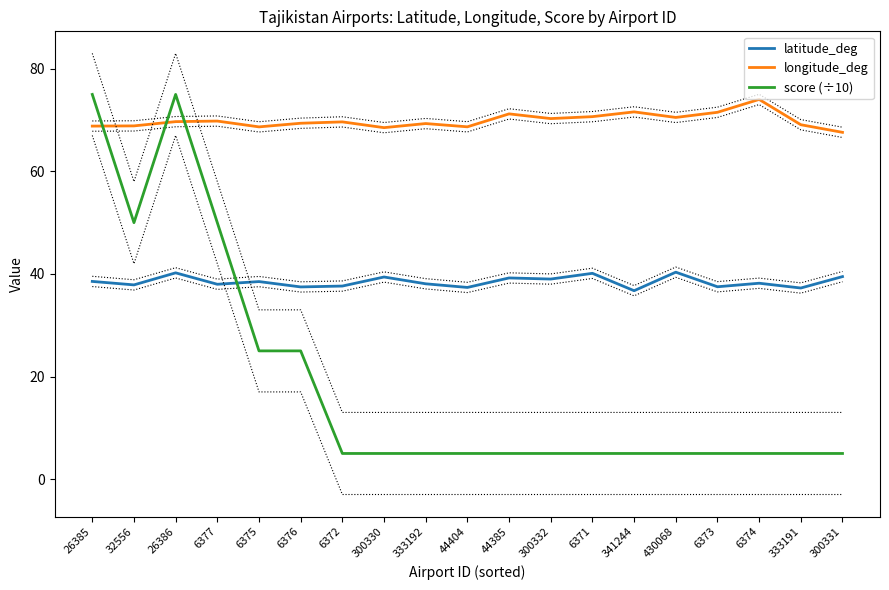

Reading right to left, transcribe all the data shown in this chart.

latitude_deg: 300331=39.5	333191=37.3	6374=38.2	6373=37.5	430068=40.3	341244=36.7	6371=40.1	300332=39.0	44385=39.2	44404=37.4	333192=38.1	300330=39.4	6372=37.6	6376=37.5	6375=38.5	6377=38.0	26386=40.2	32556=37.9	26385=38.5
longitude_deg: 300331=67.6	333191=69.1	6374=74.0	6373=71.5	430068=70.5	341244=71.6	6371=70.7	300332=70.3	44385=71.2	44404=68.7	333192=69.3	300330=68.5	6372=69.6	6376=69.4	6375=68.7	6377=69.8	26386=69.7	32556=68.9	26385=68.8
score (÷10): 300331=5.0	333191=5.0	6374=5.0	6373=5.0	430068=5.0	341244=5.0	6371=5.0	300332=5.0	44385=5.0	44404=5.0	333192=5.0	300330=5.0	6372=5.0	6376=25.0	6375=25.0	6377=50.0	26386=75.0	32556=50.0	26385=75.0